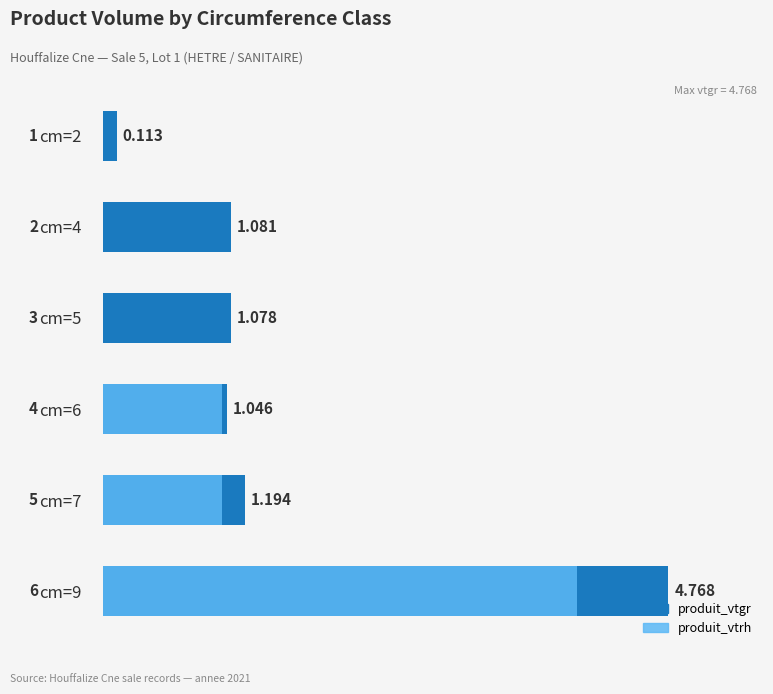

How many bars are there in each group?

2